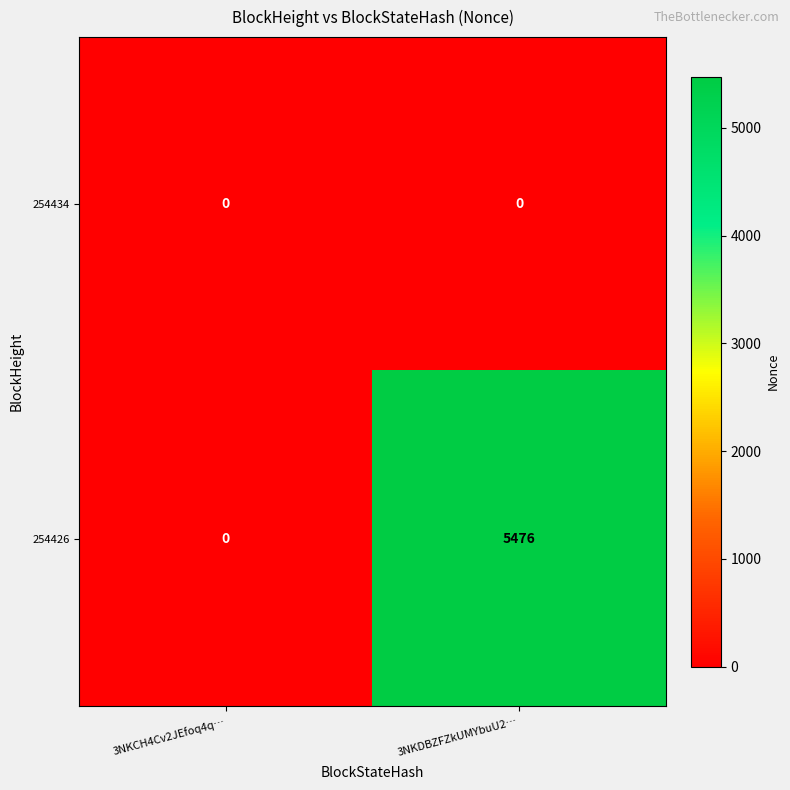

Reading right to left, transcribe all the data shown in this chart.

254434: 0	0
254426: 5476	0